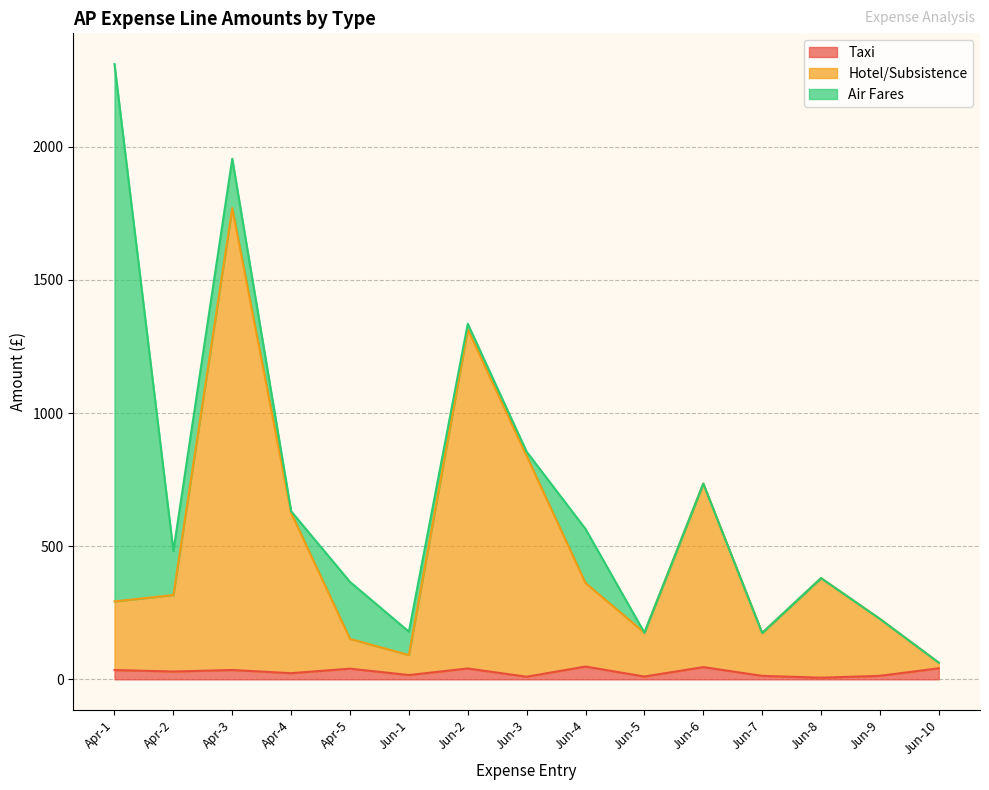

What is the label of the 15th point from the left?

Jun-10